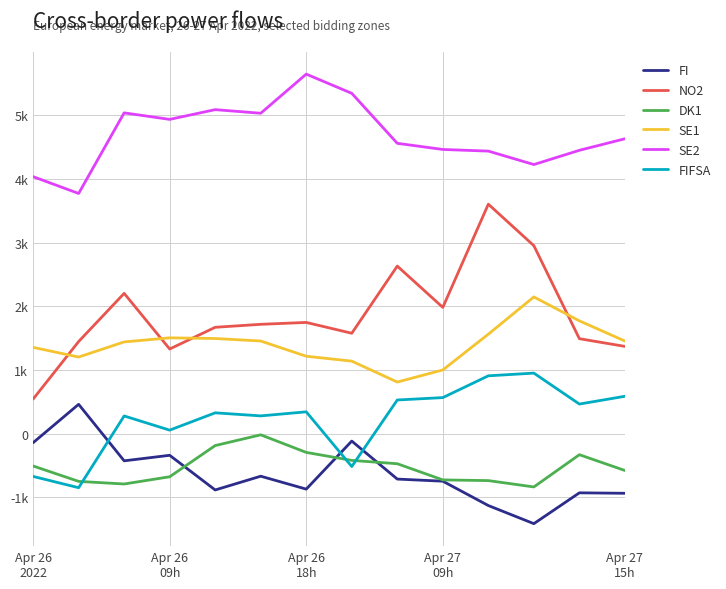

Is this an area chart (filled region under the line)?

No